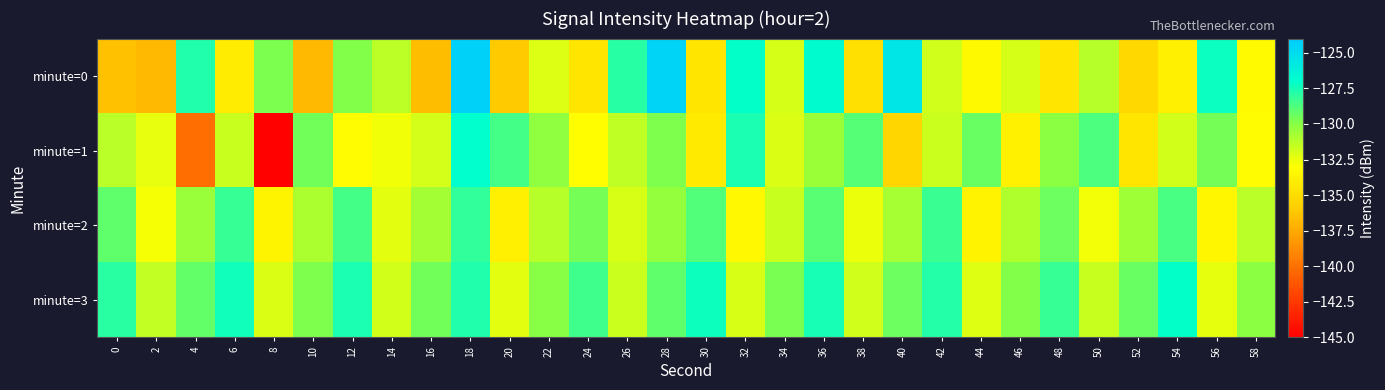

Rank the series by their maximum value, from lowest to highest.

minute=2, minute=3, minute=1, minute=0